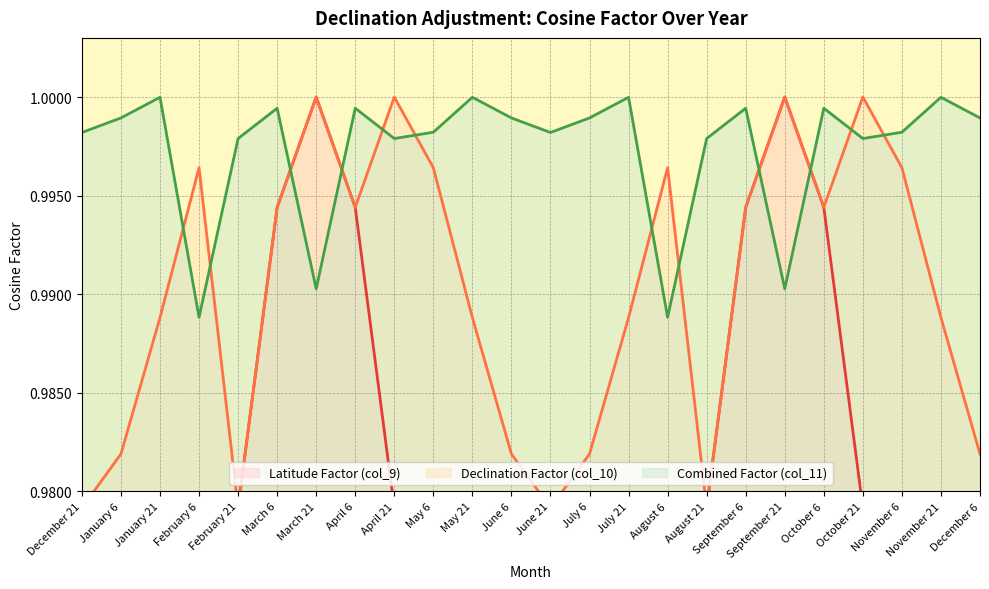

At which category does col_10 reach its first local valley?

February 21